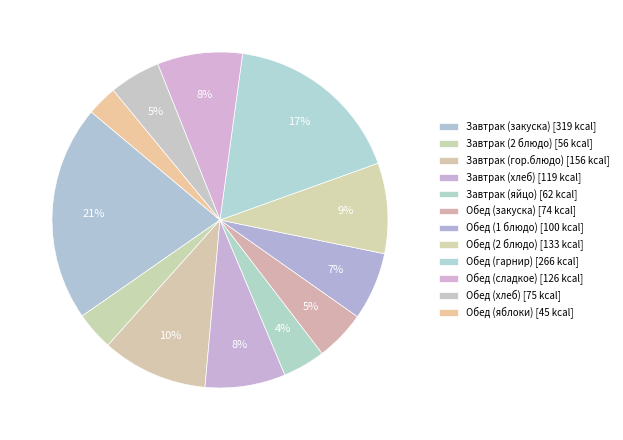

How many segments does this pie chart have?

12